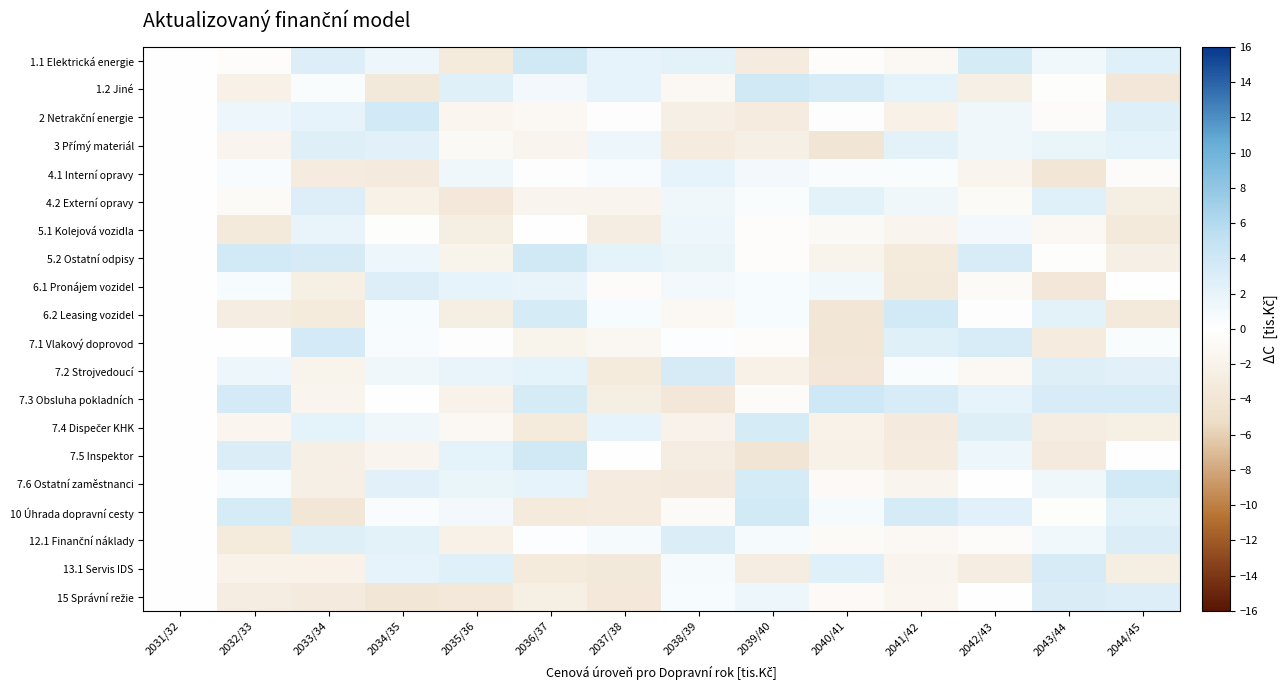

Which has a higher value, 2044/45 or 2042/43?

2042/43